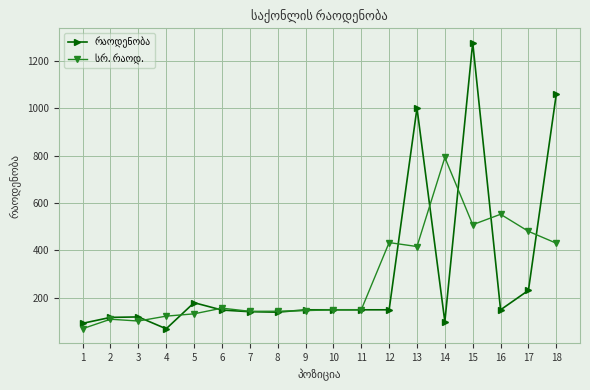

What is the smallest value displayed?

70.0